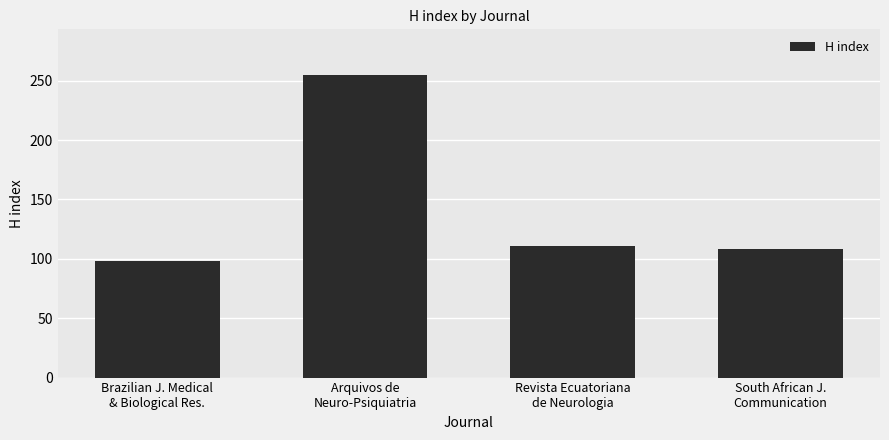

Where does the data first go above 111?

Arquivos de
Neuro-Psiquiatria